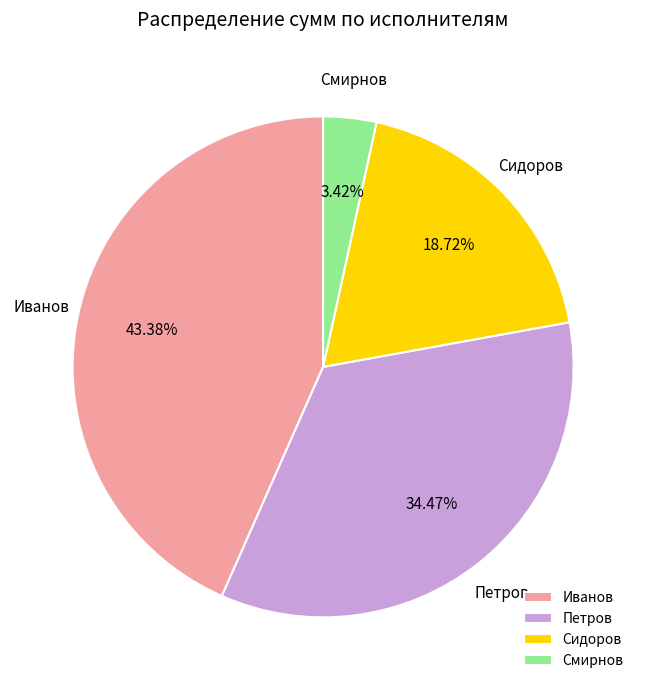

Does Петров account for over 50% of the chart?

No